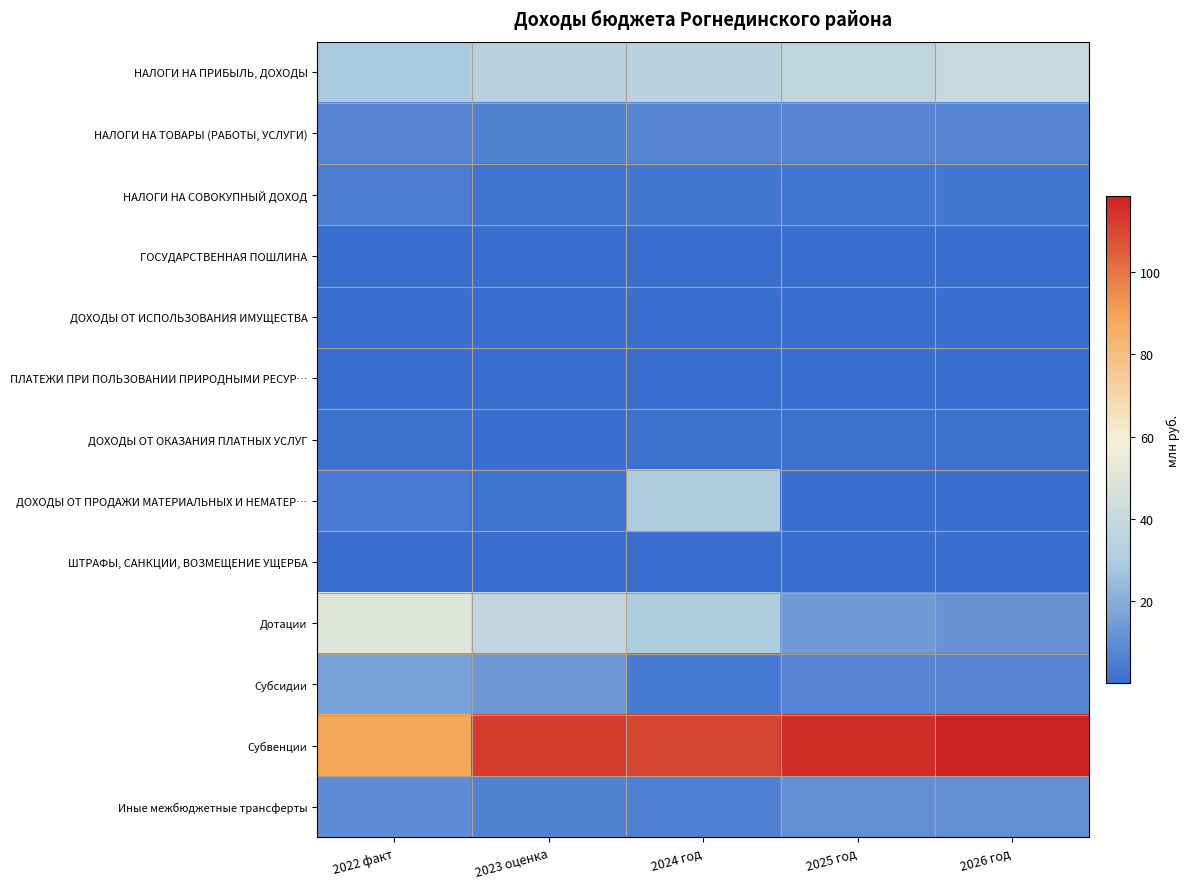

What is the total value across all series at 2026 год?

199.7